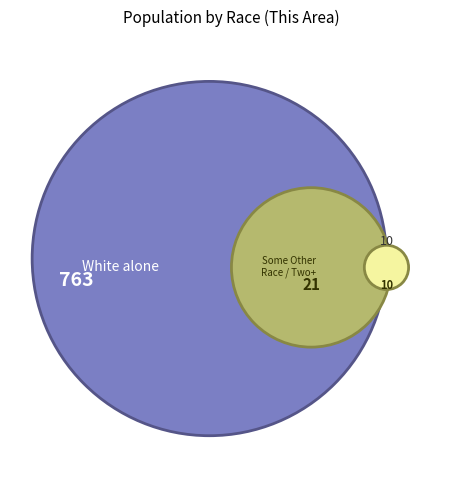

What is the total percentage of Some Other Race alone and Two or More Races?

2.6%